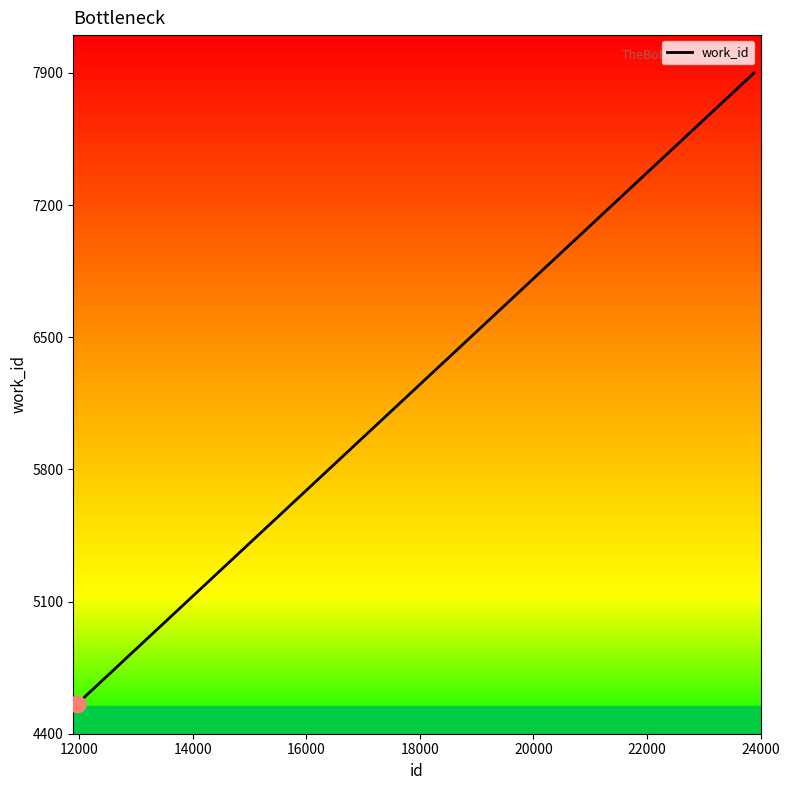

Does the chart have visible grid lines?

No